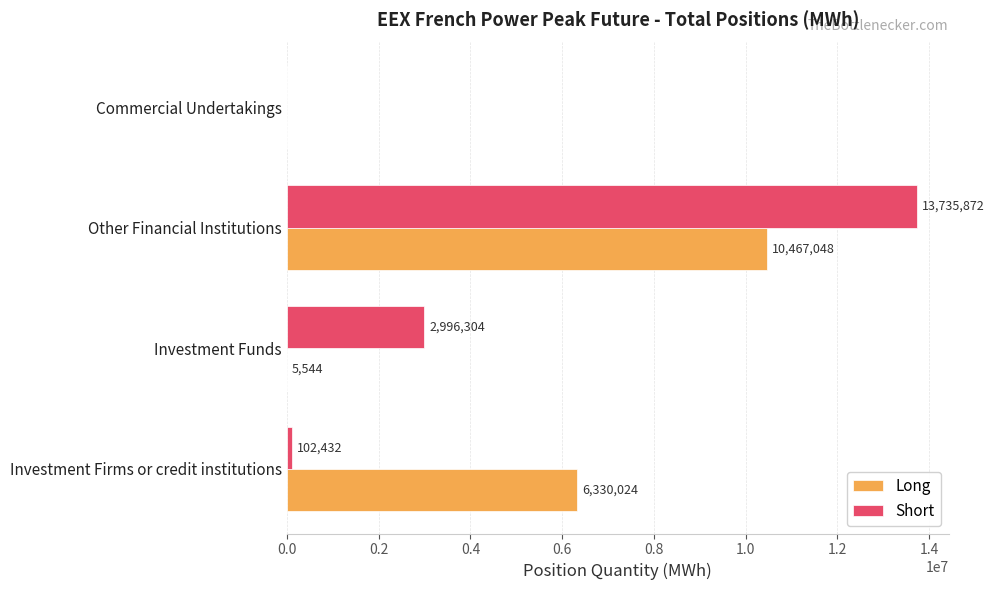

At which label is Short closest to 6867936?

Investment Funds